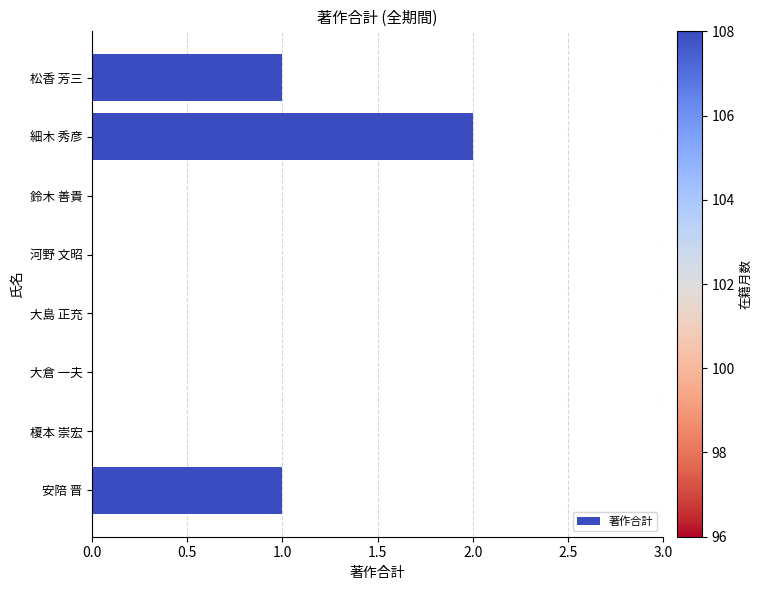

Is it true that the value at 松香 芳三 is 1?

True